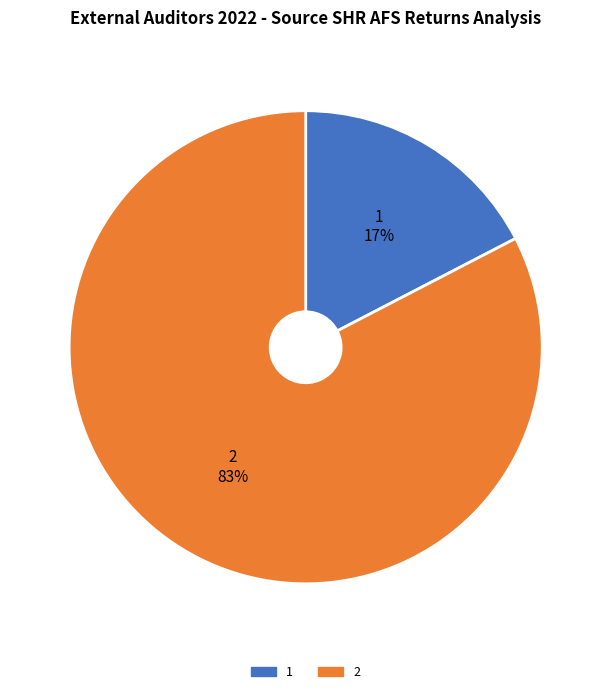

Do 1 and 2 together represent more than half of the pie?

Yes